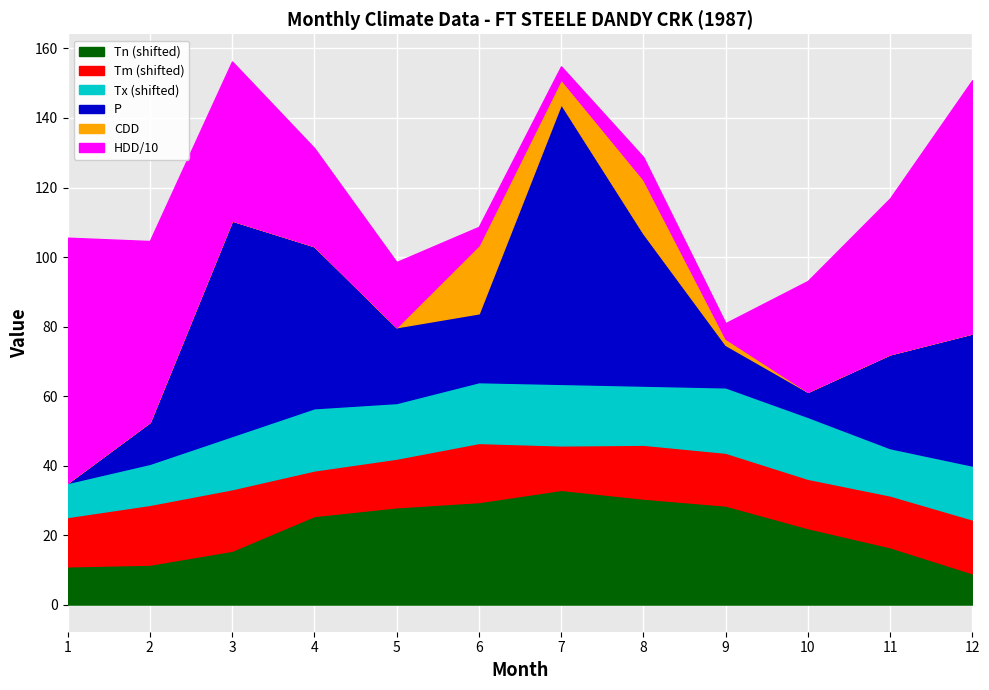

Which series has the largest range (max minus min)?

HDD